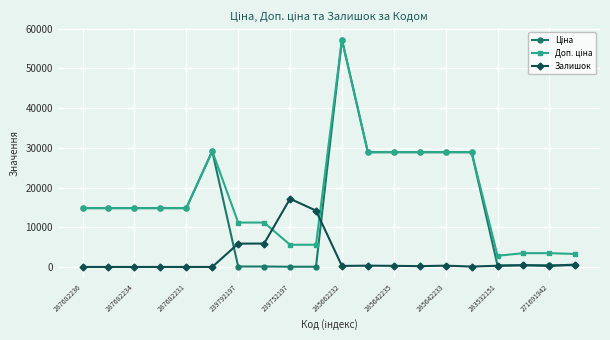

What is the maximum value for Залишок?

17177.4